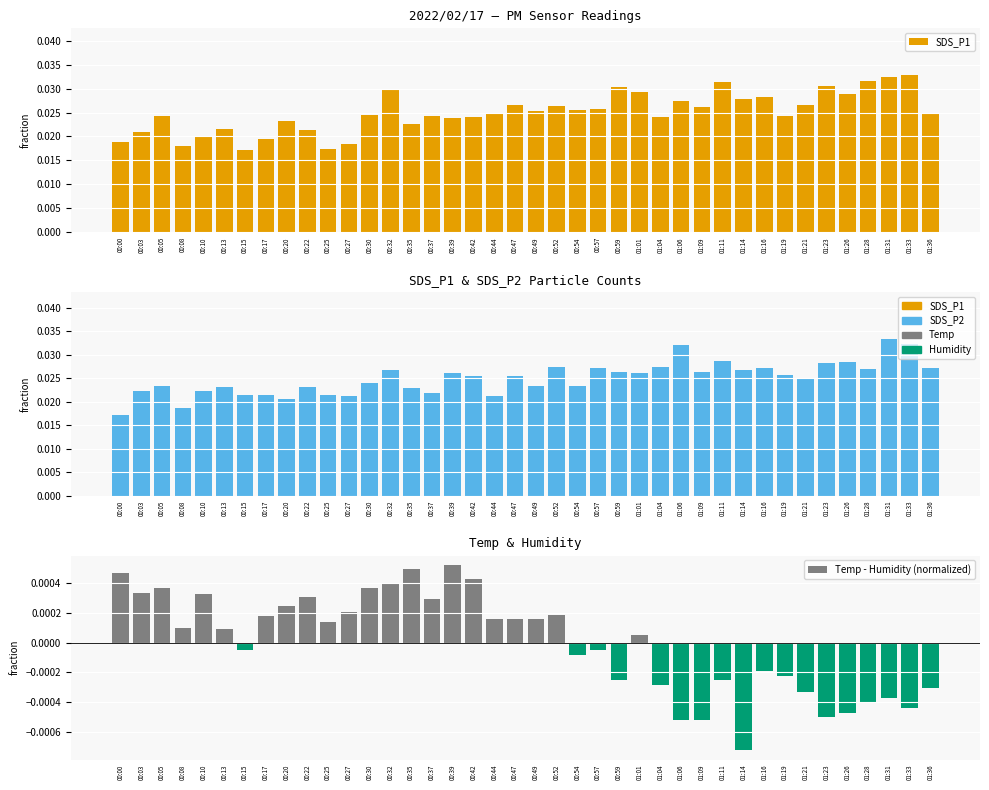

Between 00:39 and 01:31, which is larger?

01:31